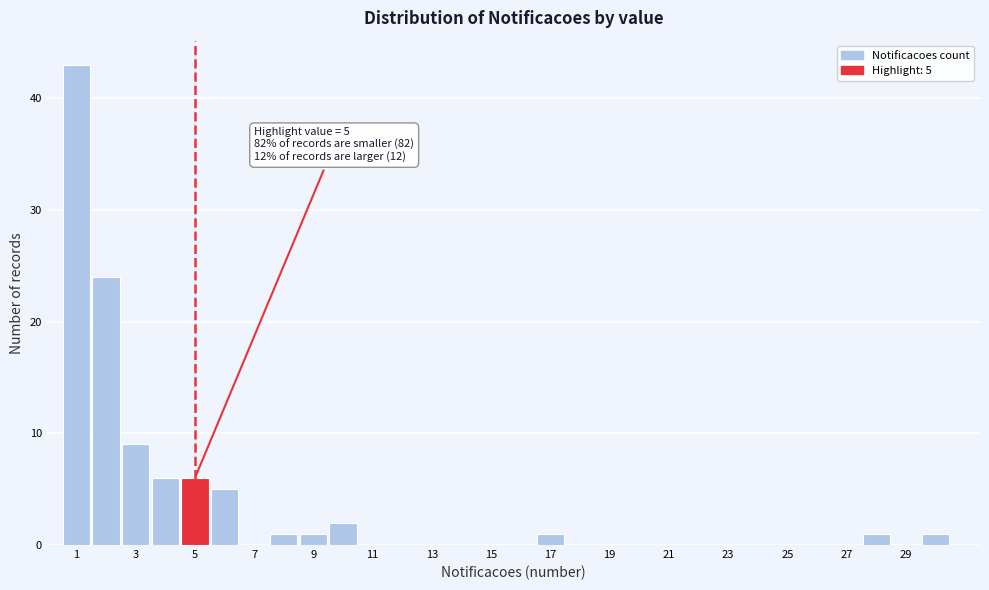

Over which range of the x-axis is the bar tallest?

0.5 to 1.5